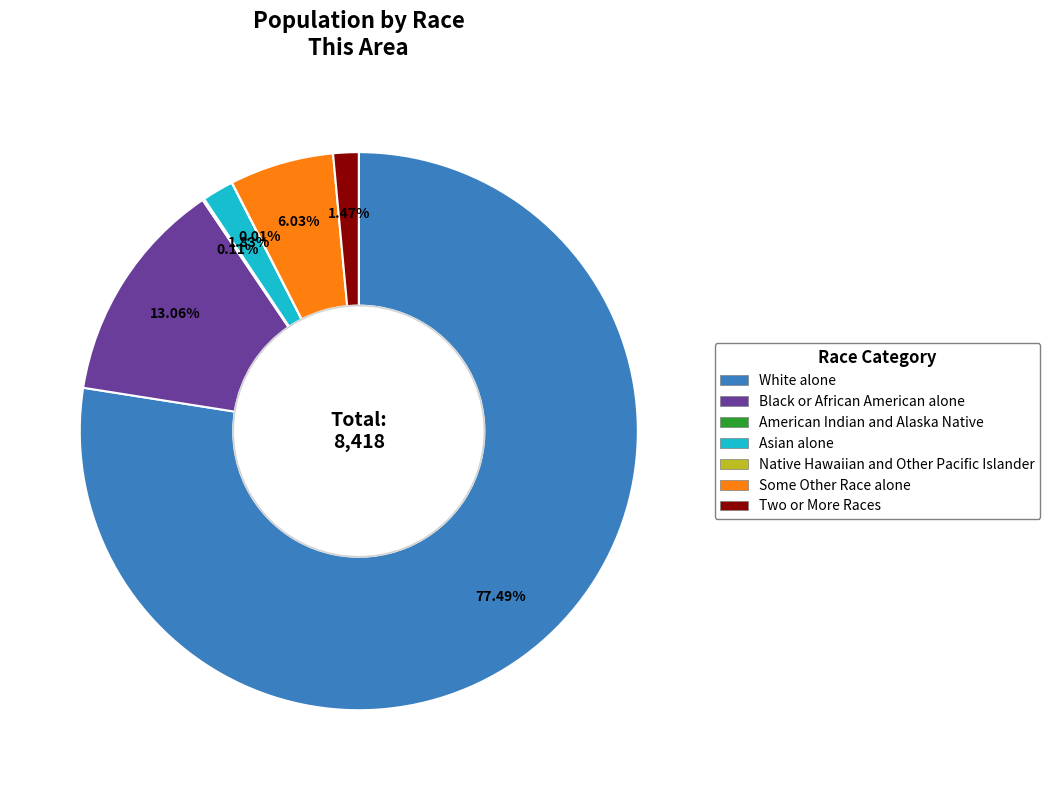

What is the largest slice in the pie chart?

White alone